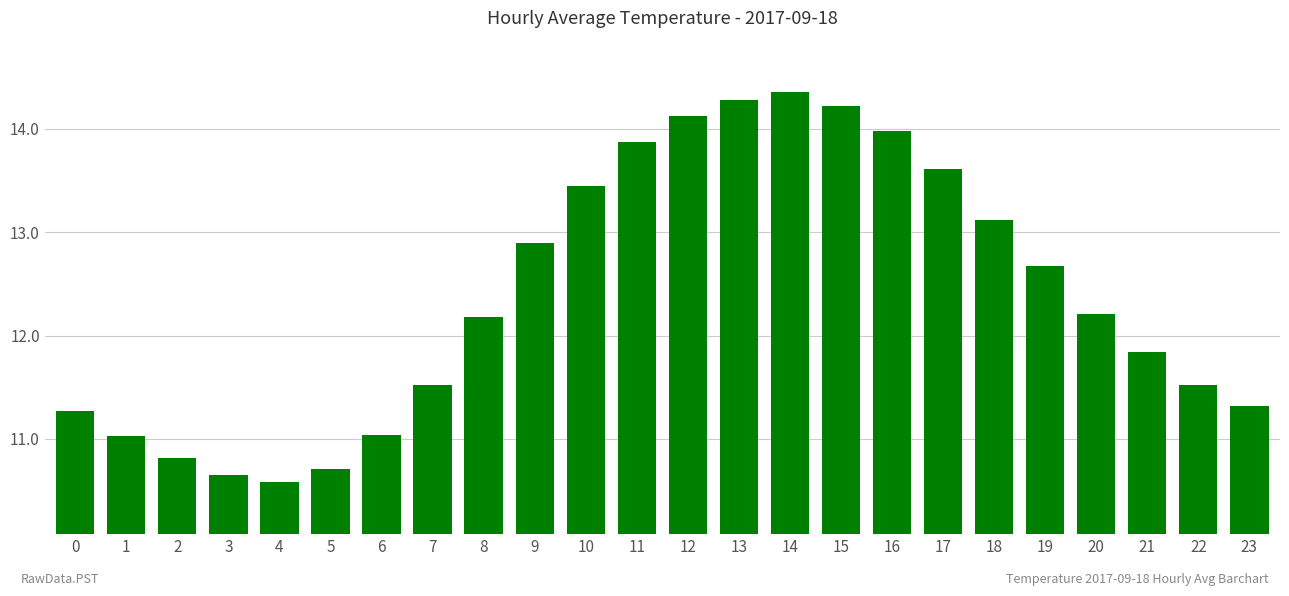

What is the difference between the values at 16 and 23?

2.7